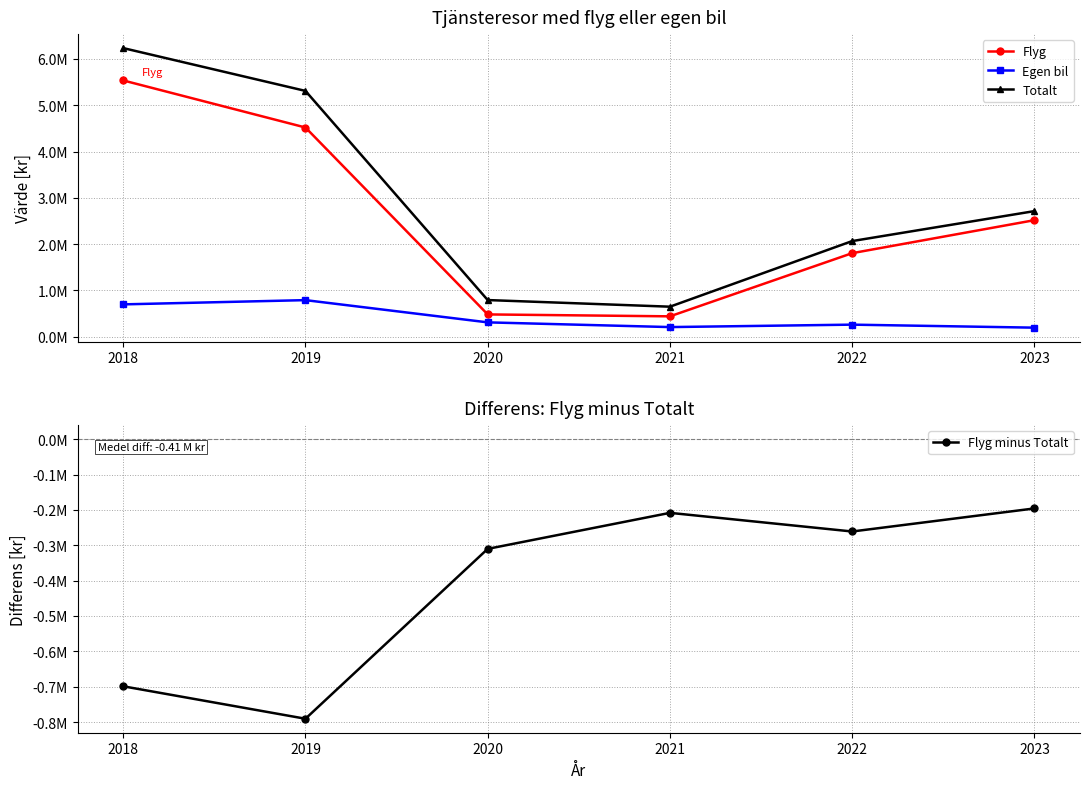

Is it true that Egen bil equals 195866.4 at 2023?

True